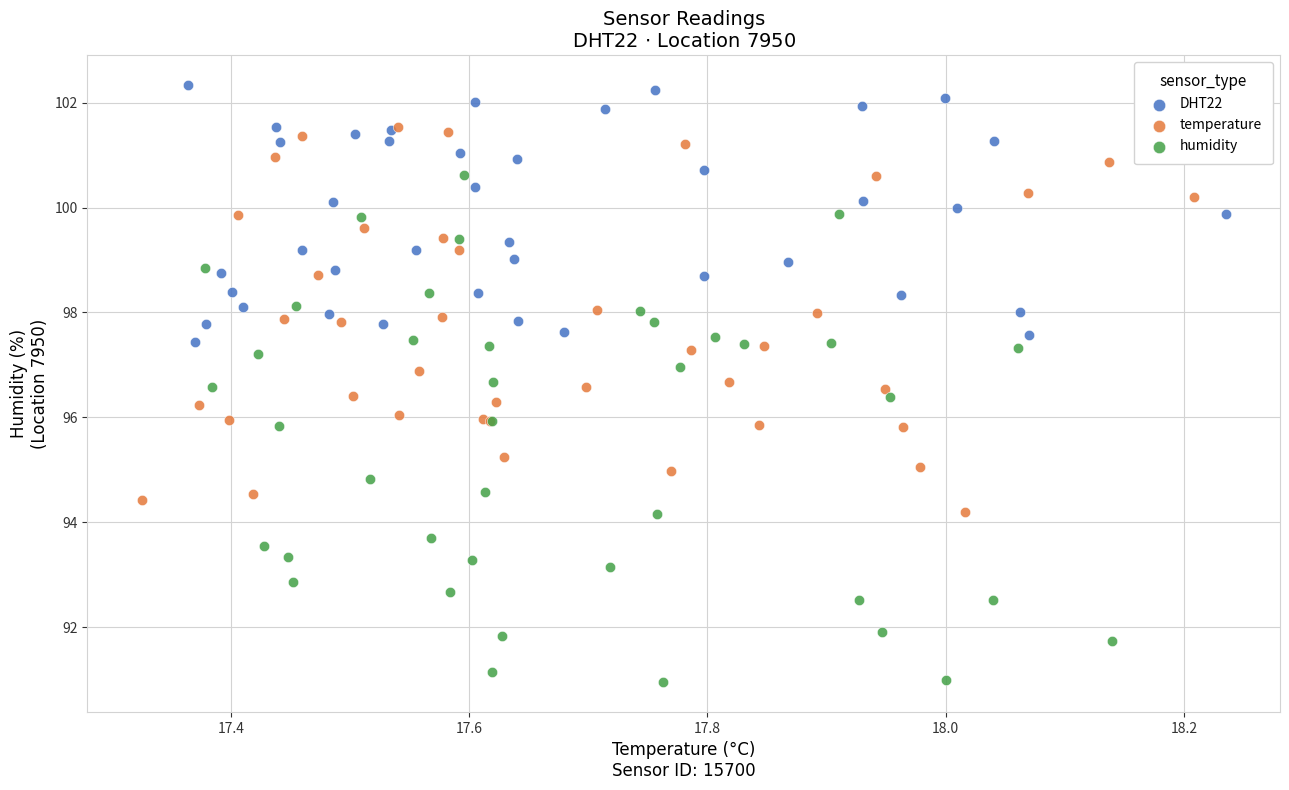

What are all the series names shown in the legend?

DHT22, temperature, humidity